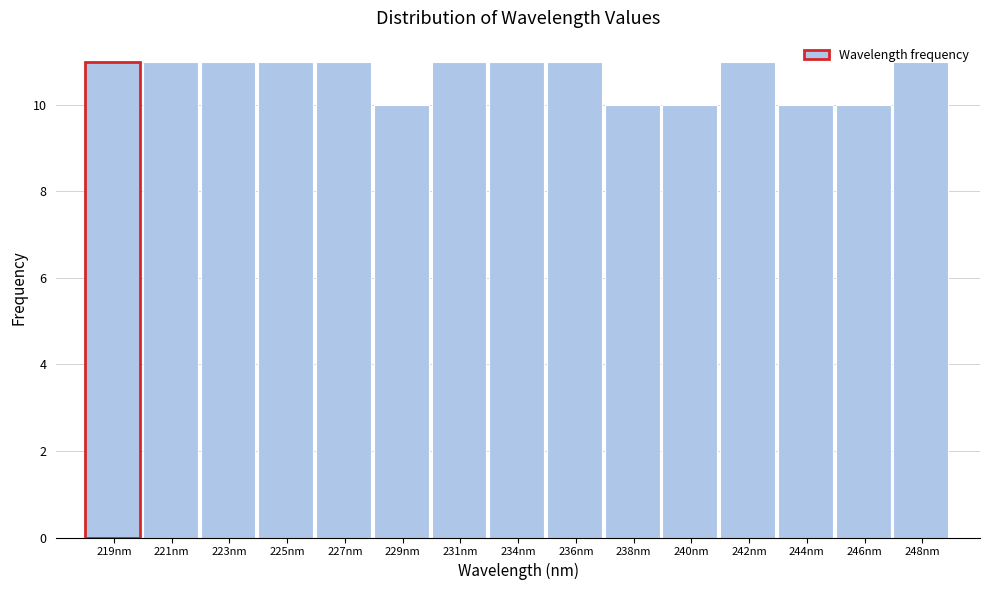

Is it true that the value at 236nm is 11?

True